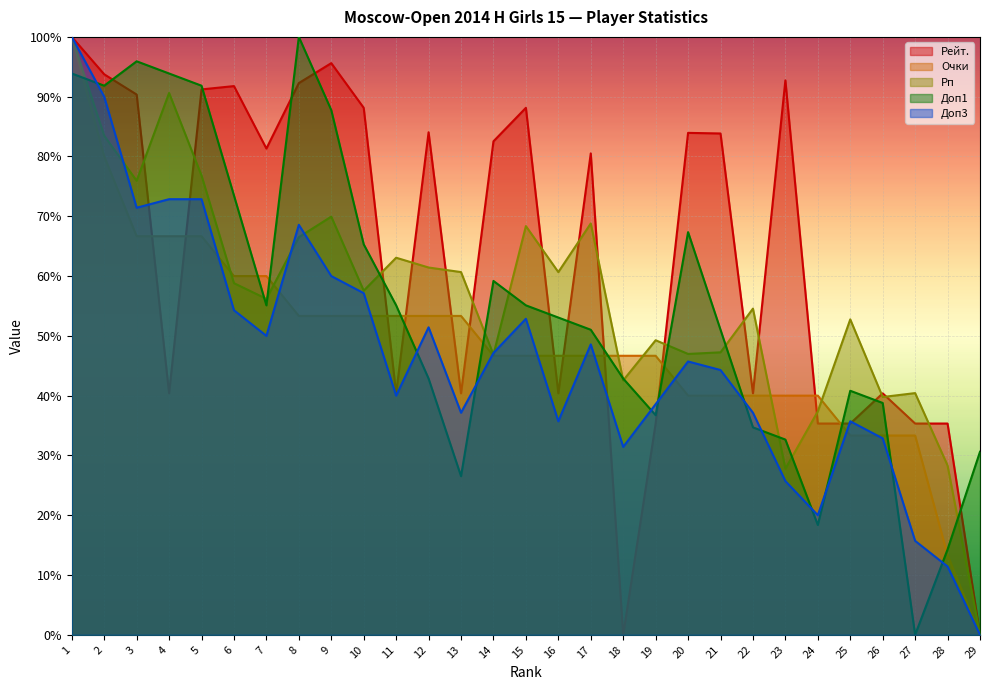

What is the value of the Рп point at the 8th from the left?

66.5